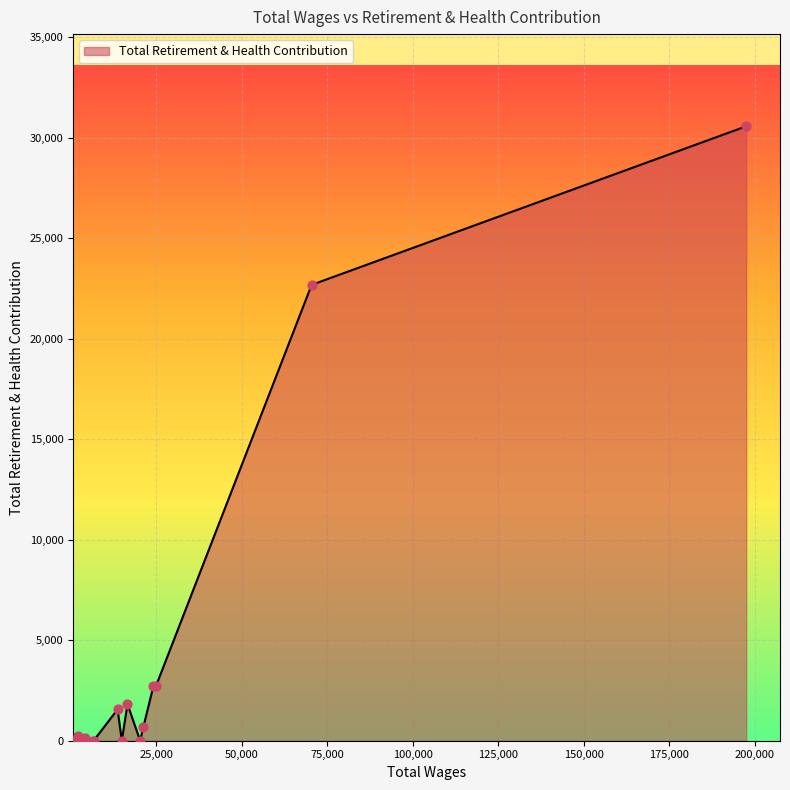

What is the difference between the maximum and minimum values?

30579